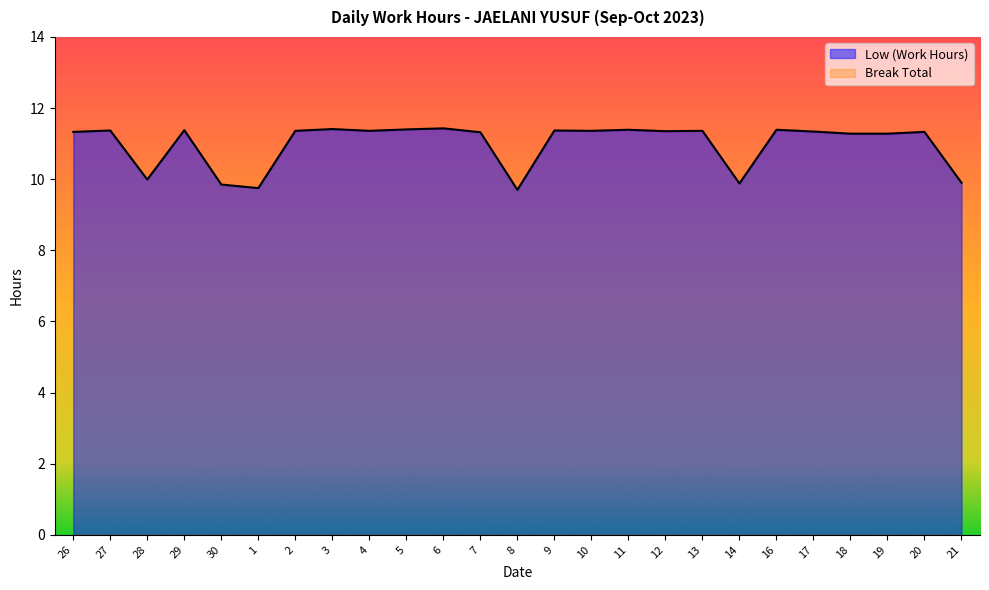

True or false: there are more than 1 points higher than both neighbors.

True